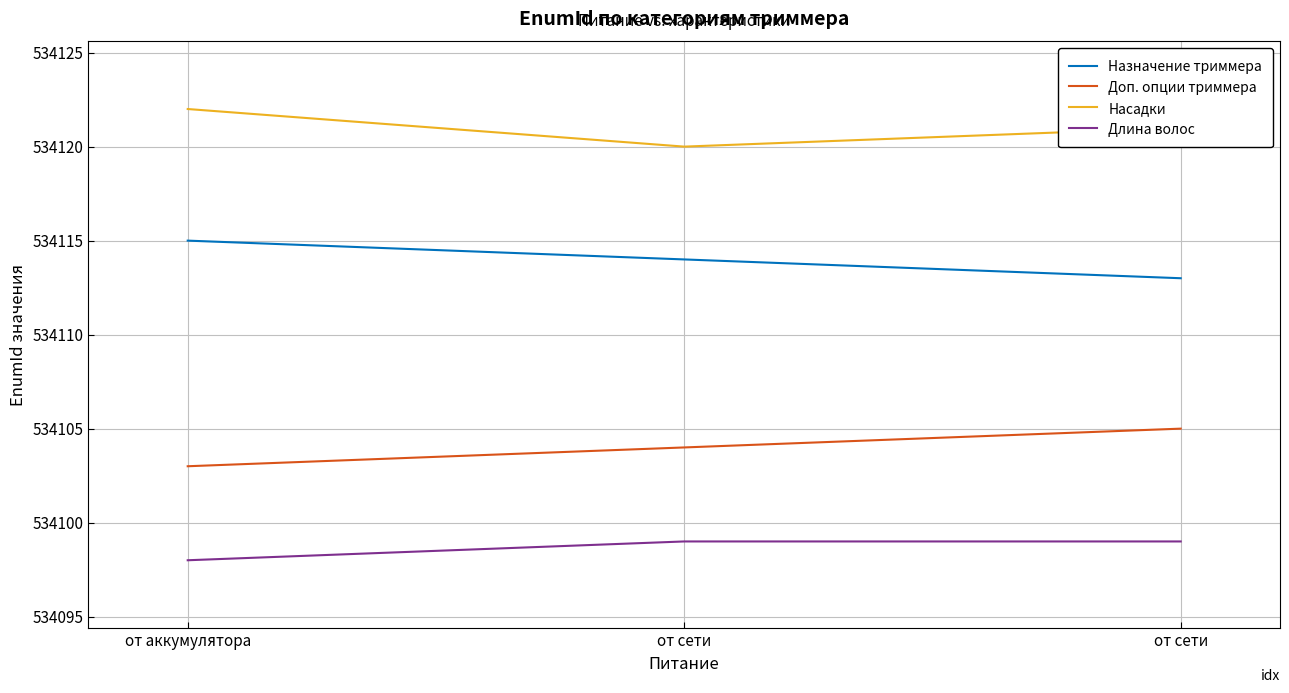

Is this an area chart (filled region under the line)?

No